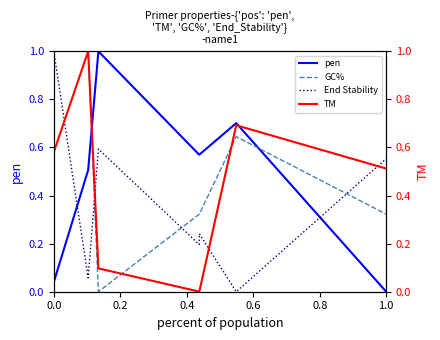

True or false: TM has more than 2 points higher than both neighbors.

False